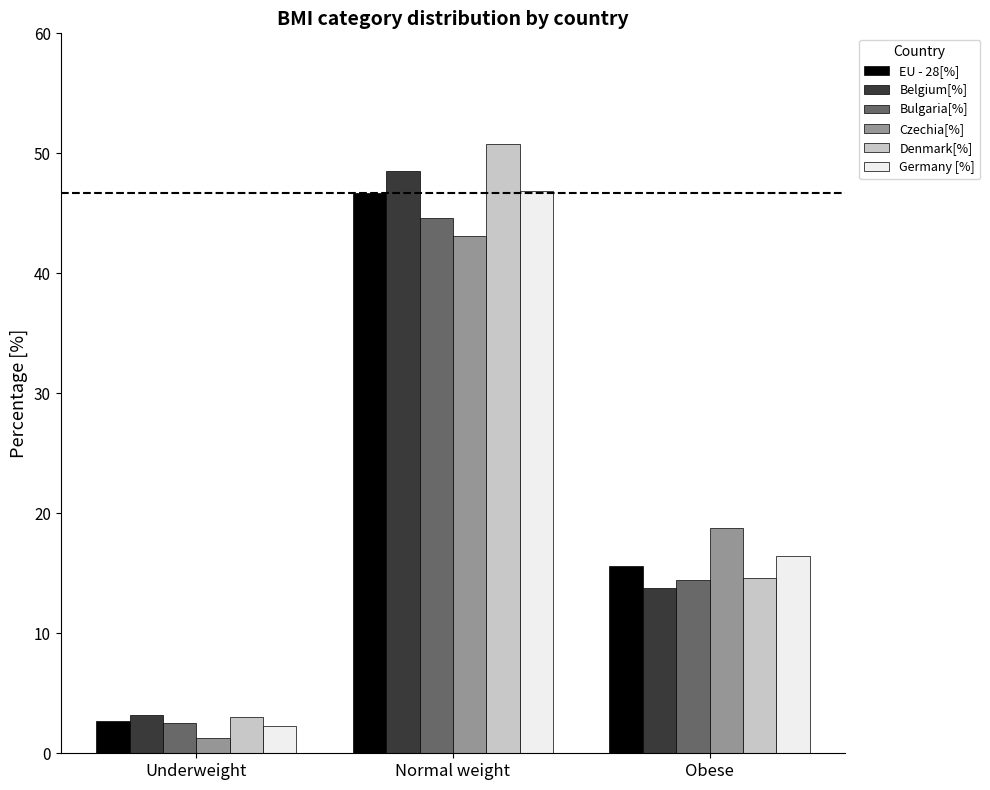

What are all the series names shown in the legend?

EU - 28[%], Belgium[%], Bulgaria[%], Czechia[%], Denmark[%], Germany [%]